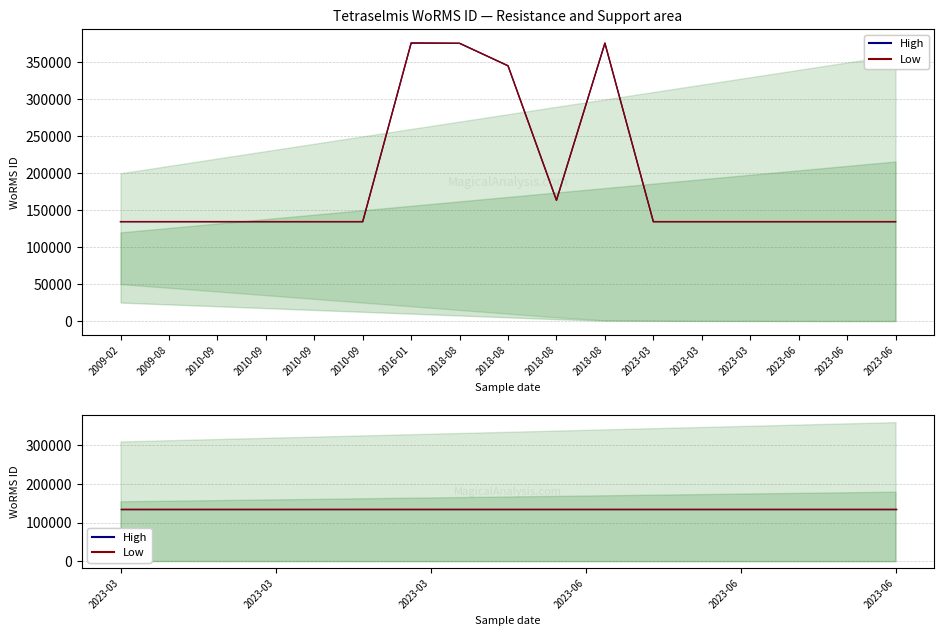

Does the chart display data point markers on the line(s)?

No